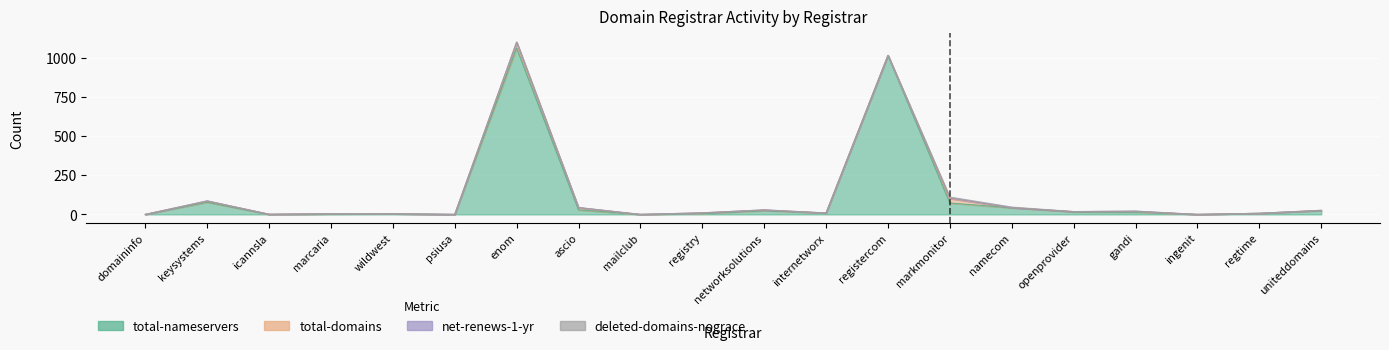

True or false: net-renews-1-yr and deleted-domains-nograce cross at least once.

False